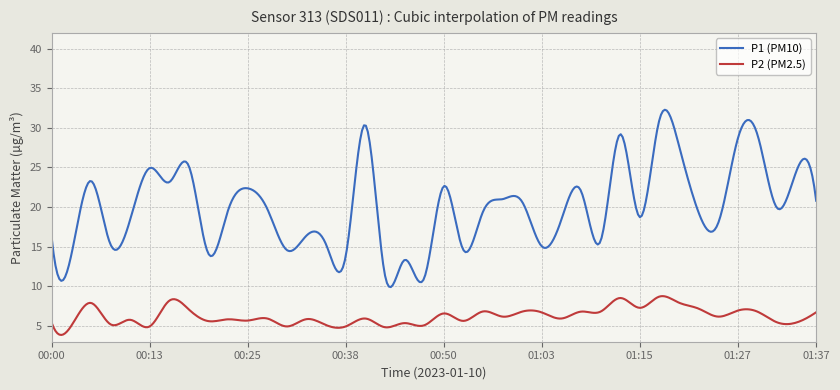

List the series in order of their overall mean, highest first.

P1 (PM10), P2 (PM2.5)